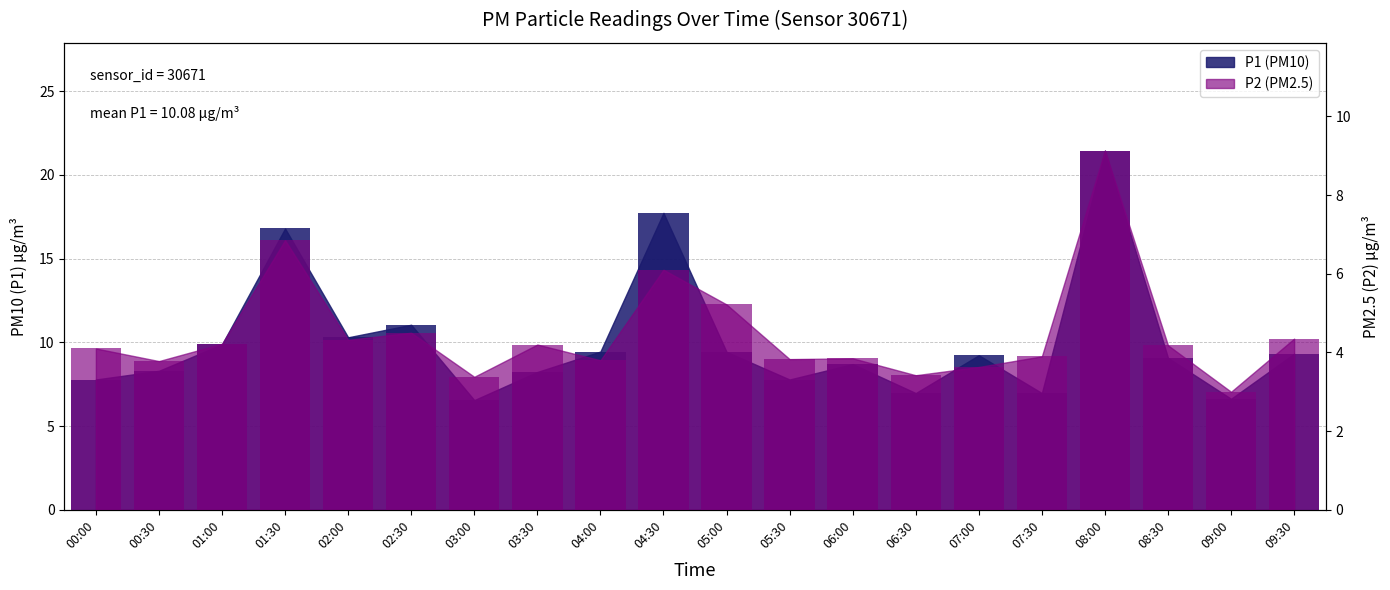

What is the label of the 18th bar from the right?

01:00